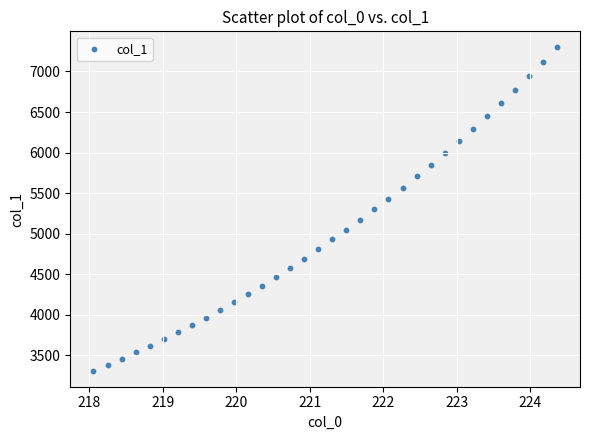

What is the range of Y values (max minus min)?

3982.5